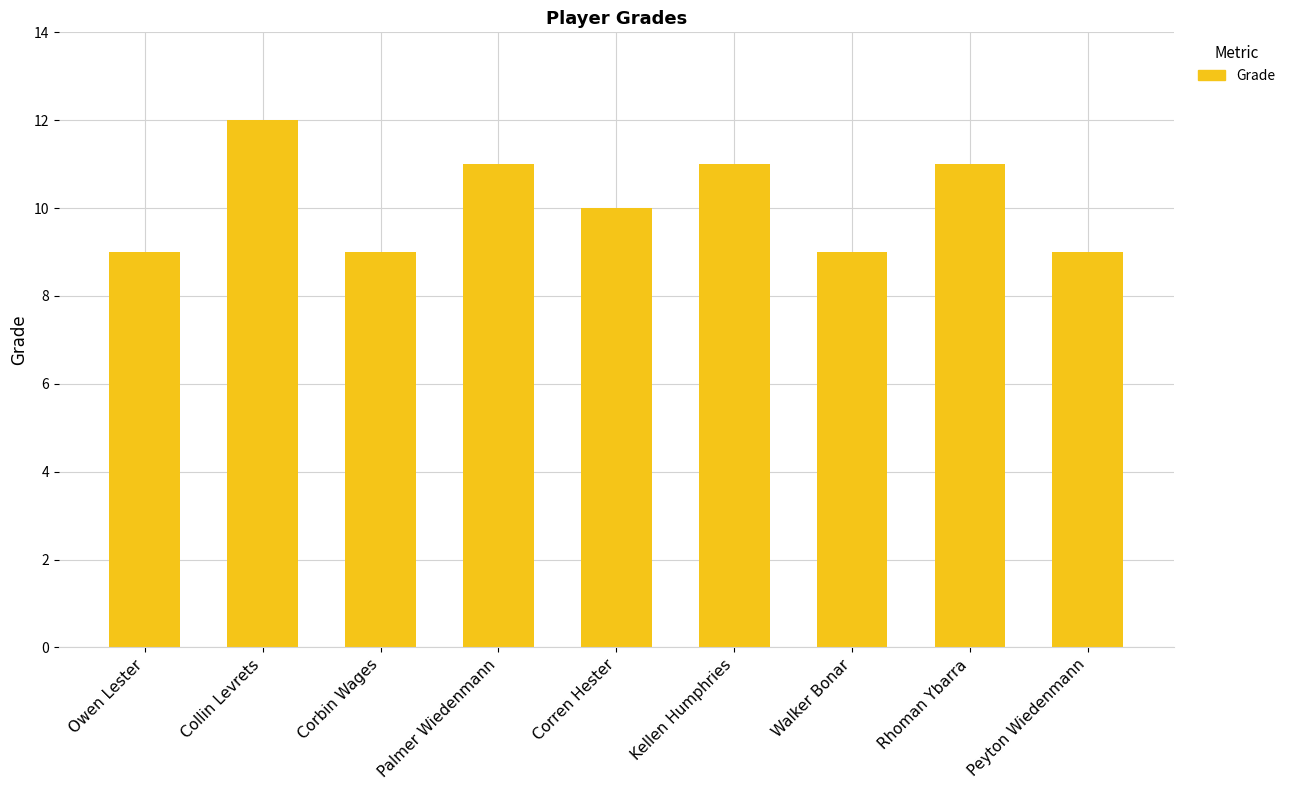

Between Palmer Wiedenmann and Corbin Wages, which is larger?

Palmer Wiedenmann